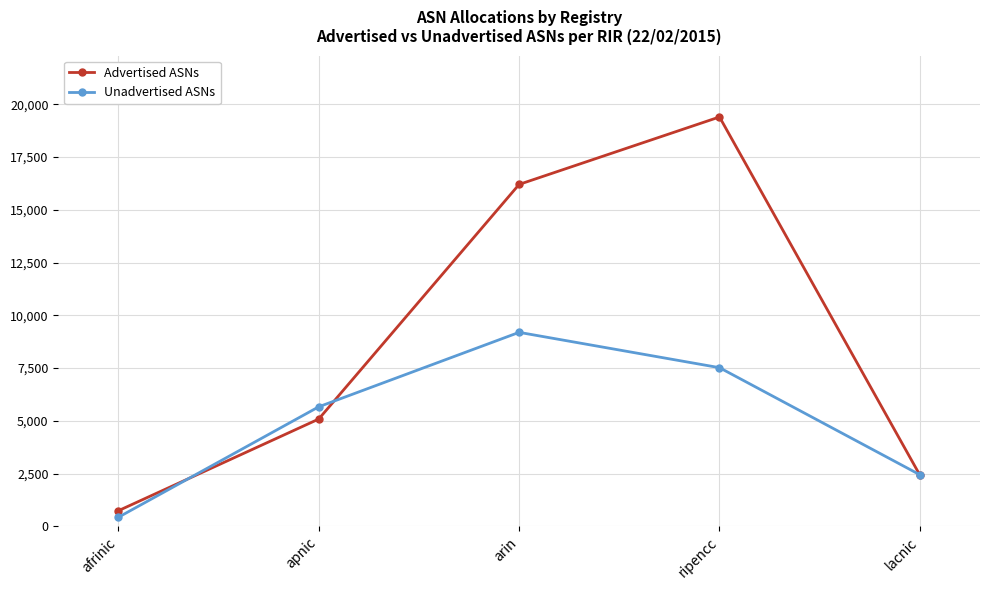

Which series changed the most between afrinic and apnic?

Unadvertised ASNs